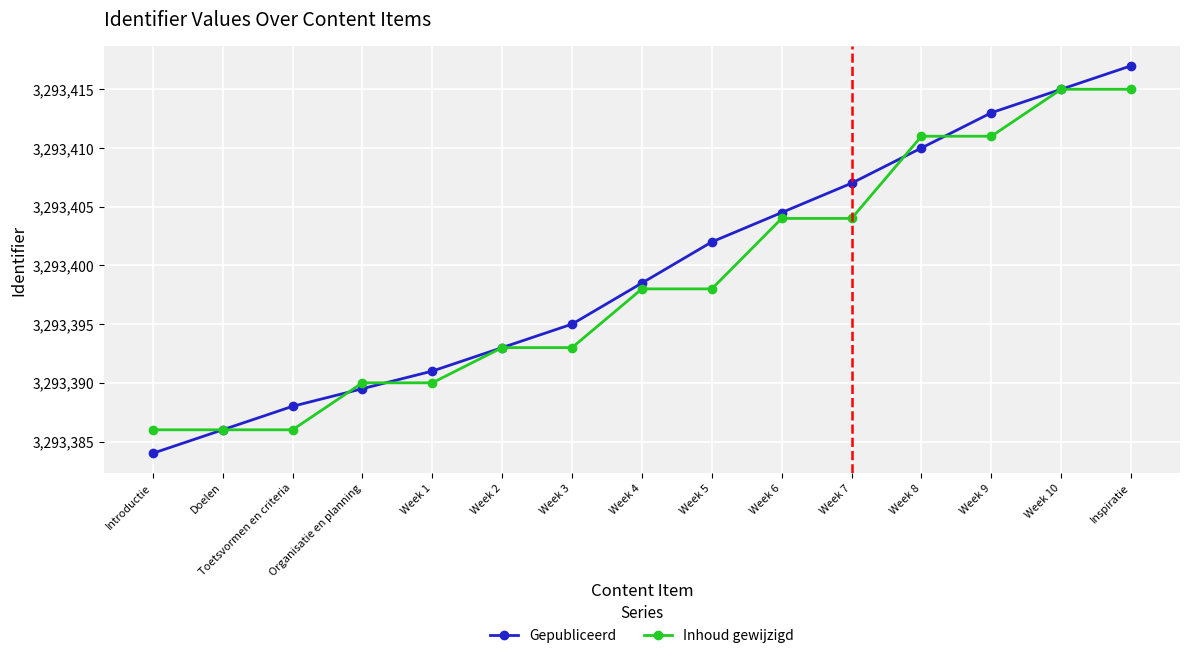

What value does the Inhoud gewijzigd series have at Inspiratie?

3293415.0